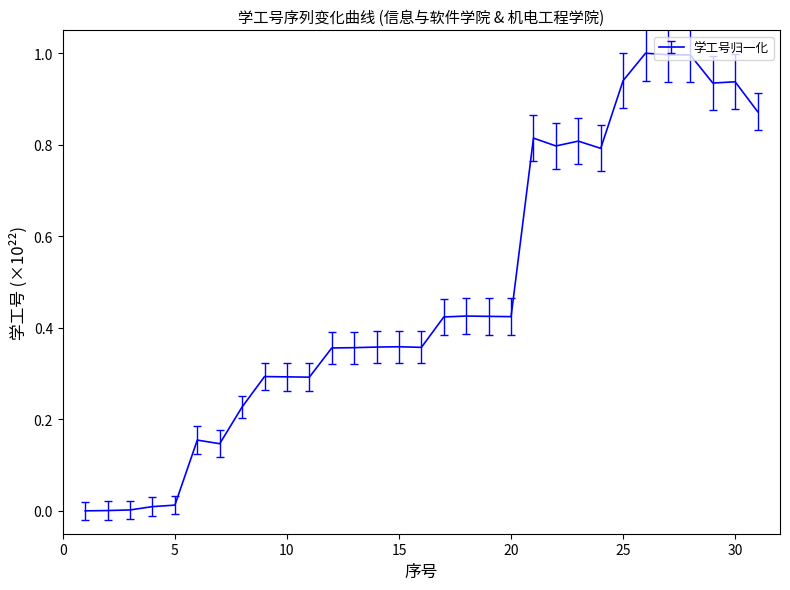

At which label is the value closest to 0?

1